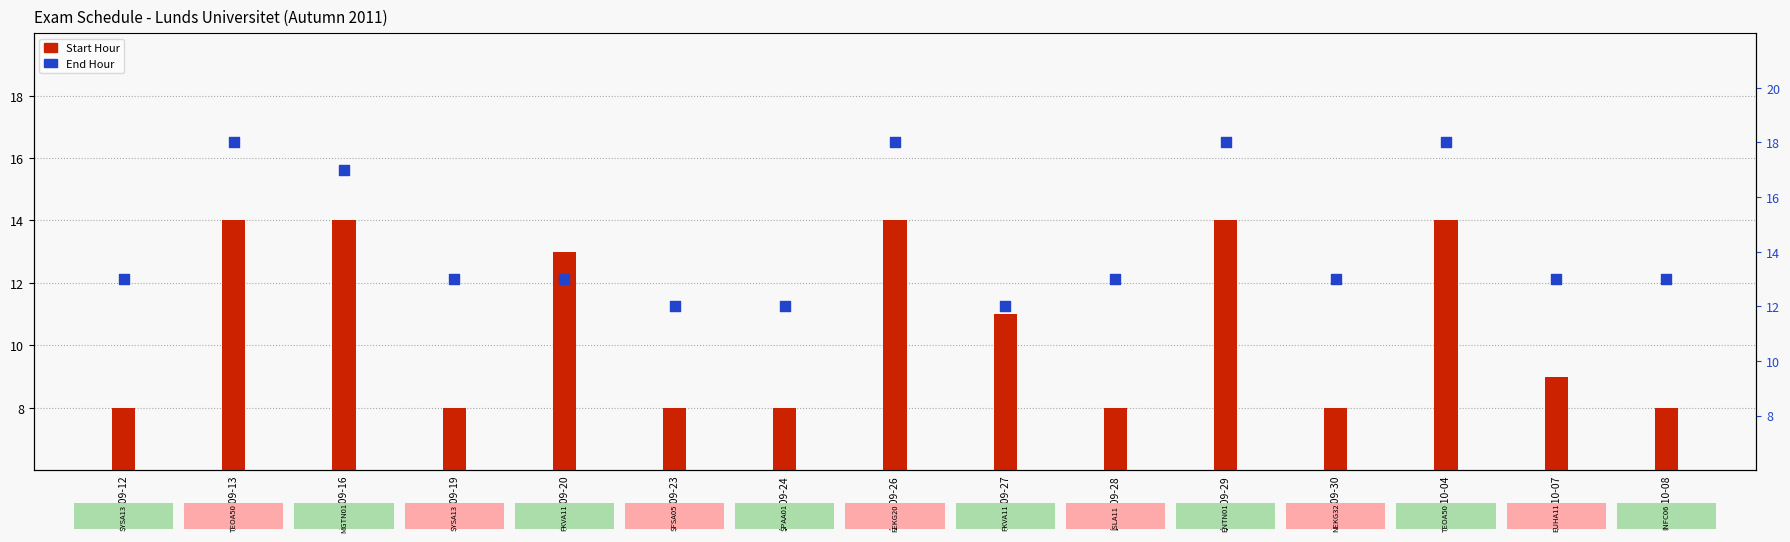

Which series reaches the minimum Y coordinate?

Start Hour